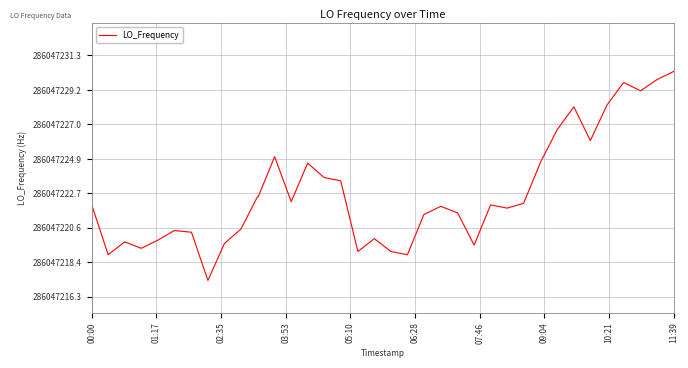

Is this an area chart (filled region under the line)?

No